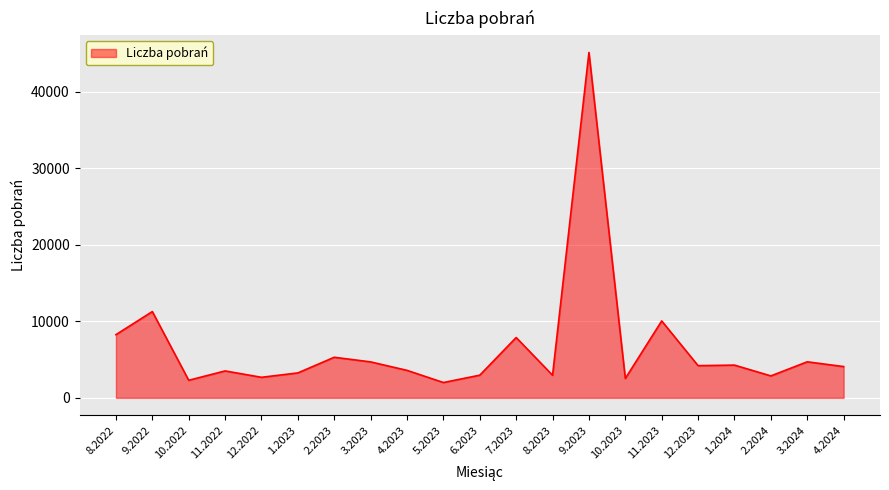

How many values are below 4085?

10